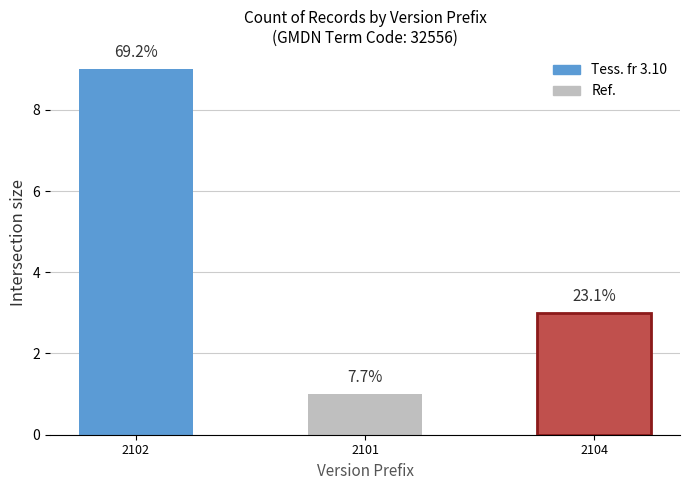

Rank the categories by value from highest to lowest.

2102, 2104, 2101